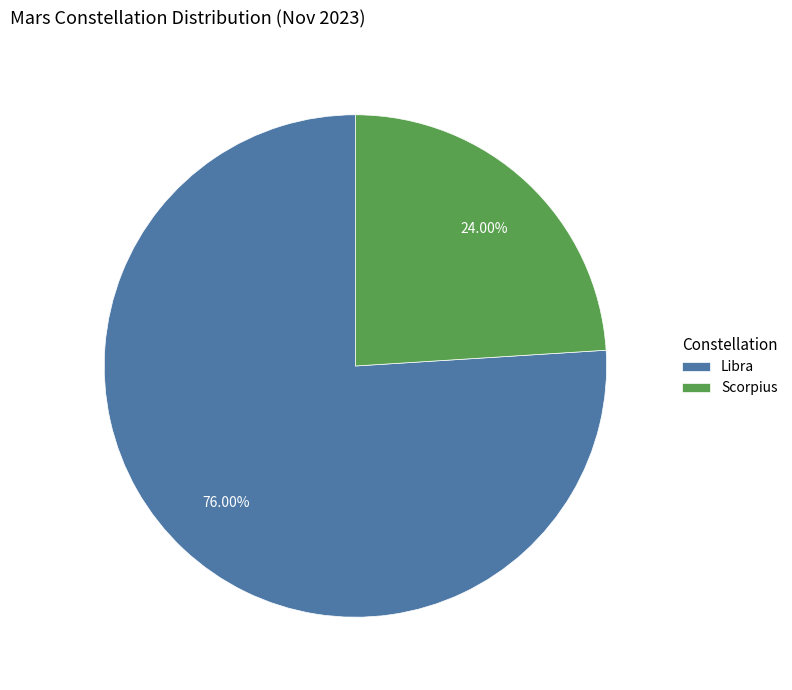

Which slice is the smallest?

Scorpius